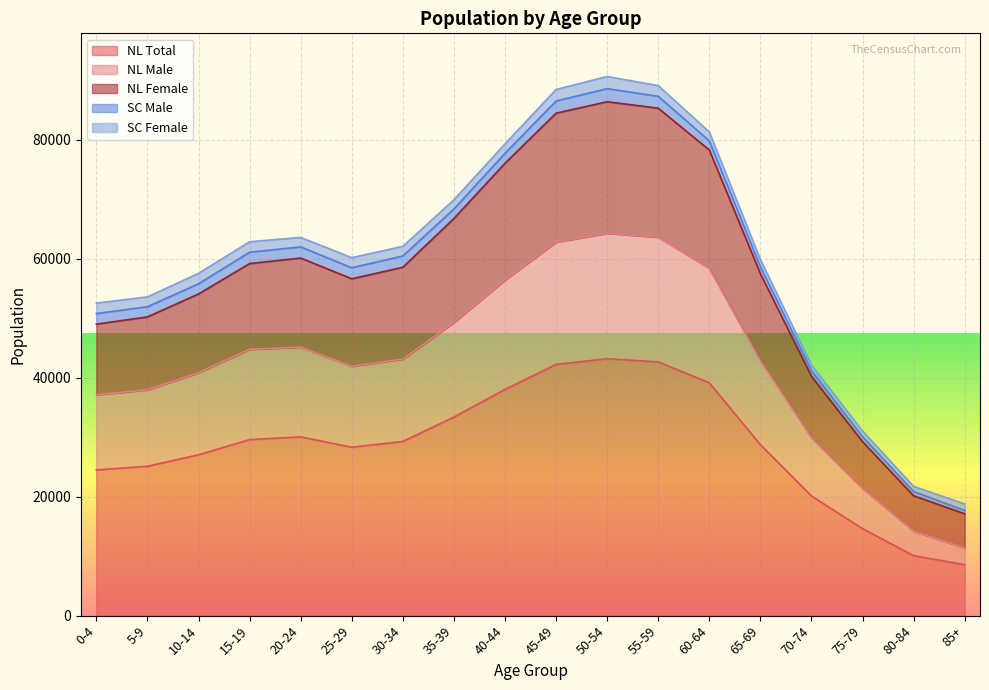

True or false: NL Male and NL Female intersect in this chart.

False